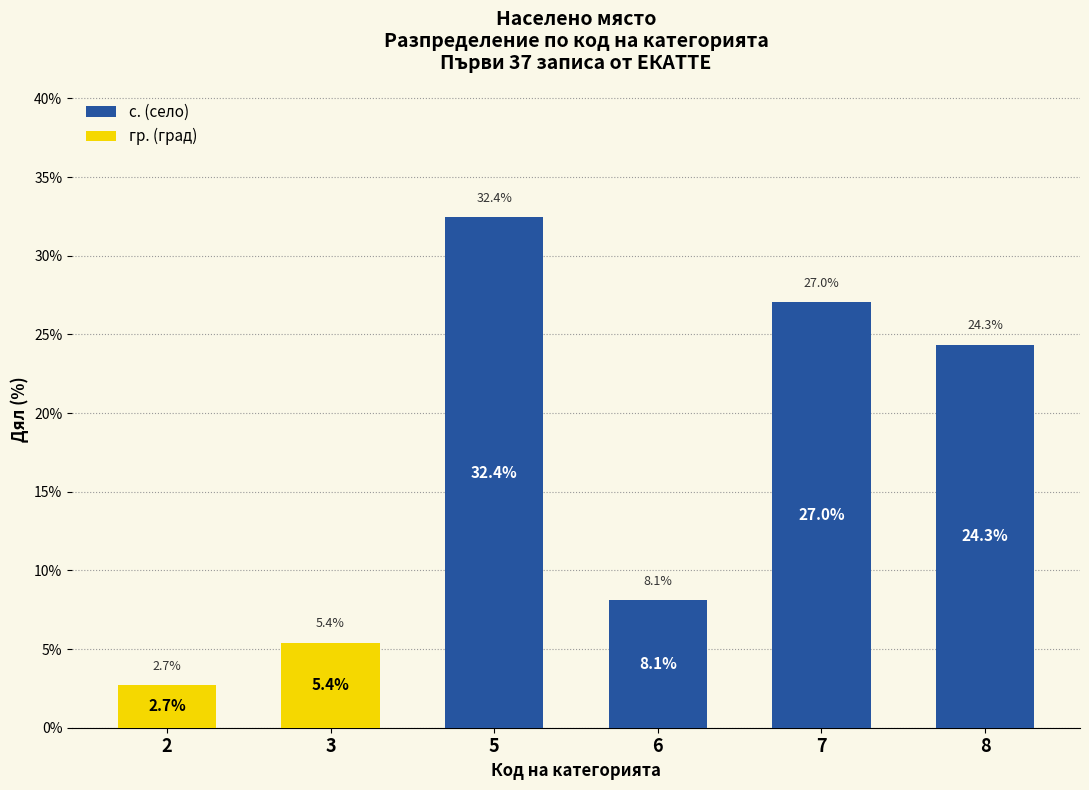

Does the chart contain stacked bars?

Yes